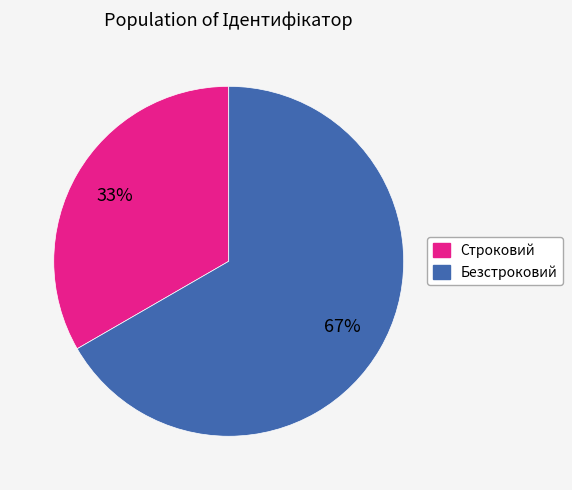

How many segments does this pie chart have?

2